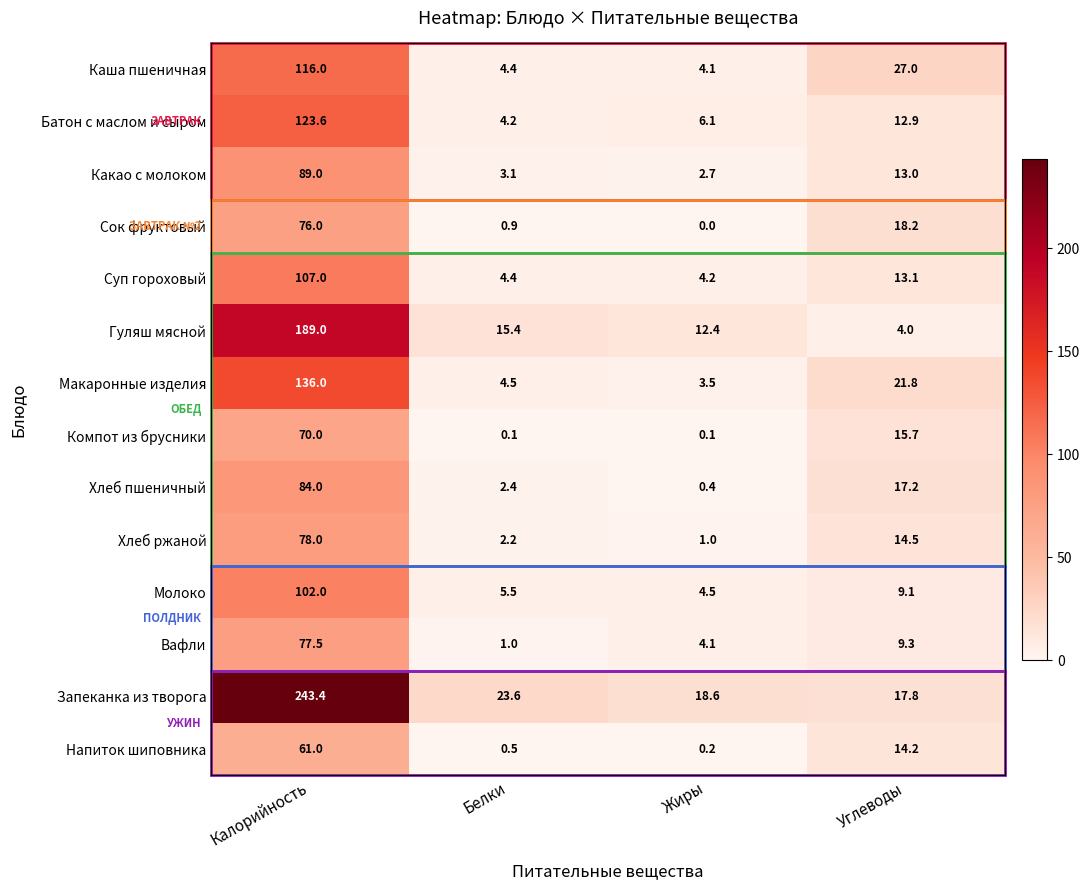

What is the minimum value for Хлеб ржаной?

1.0